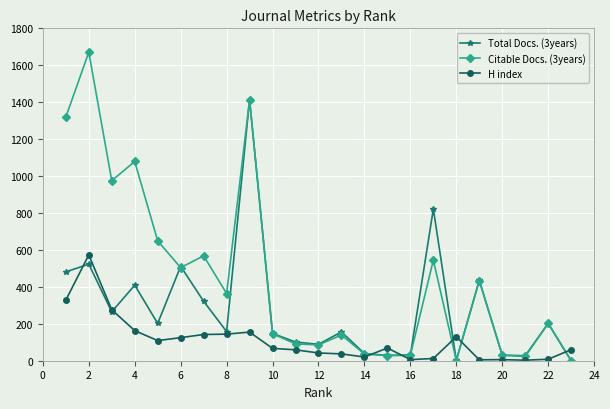

At how many categories does at least one series exceed 379?

10